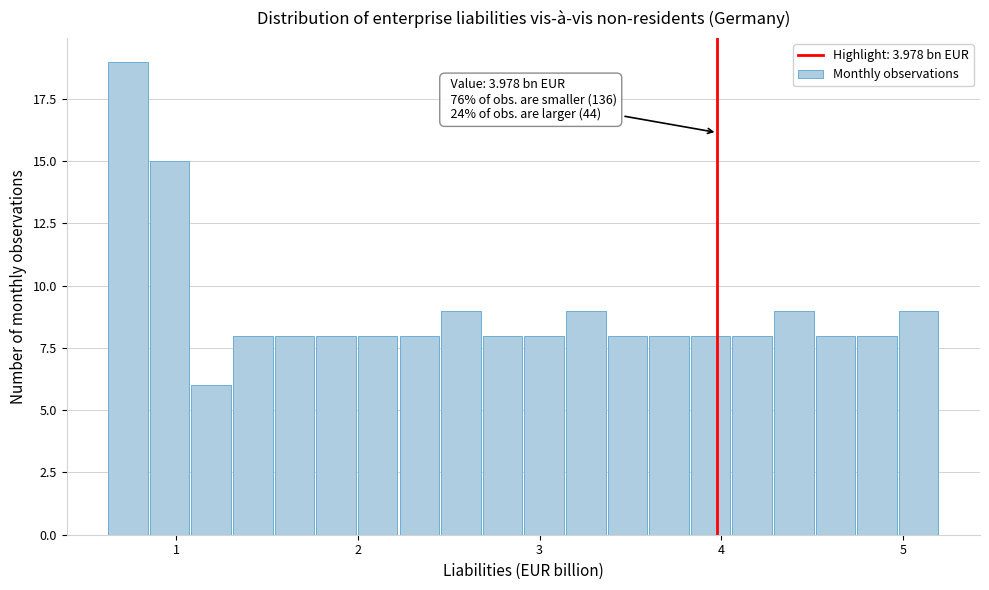

Read against the x-axis, roughly where is the centre of the tallest bar?

0.7